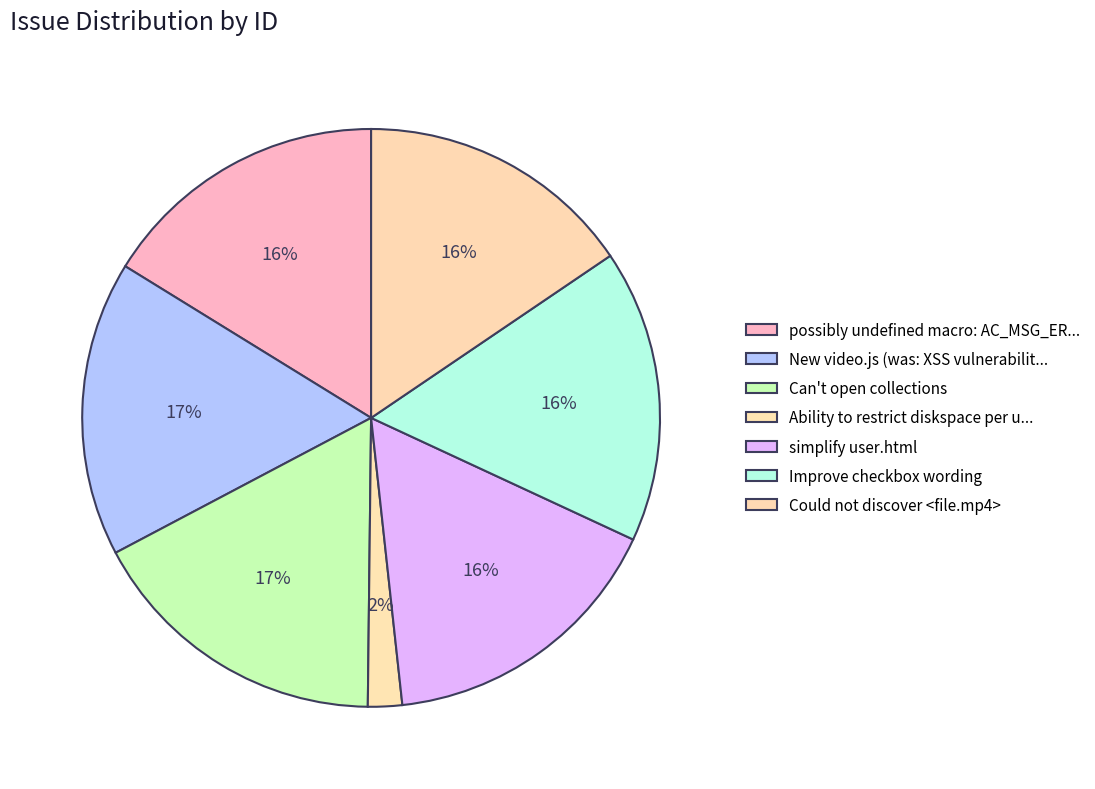

How many slices are in this pie chart?

7